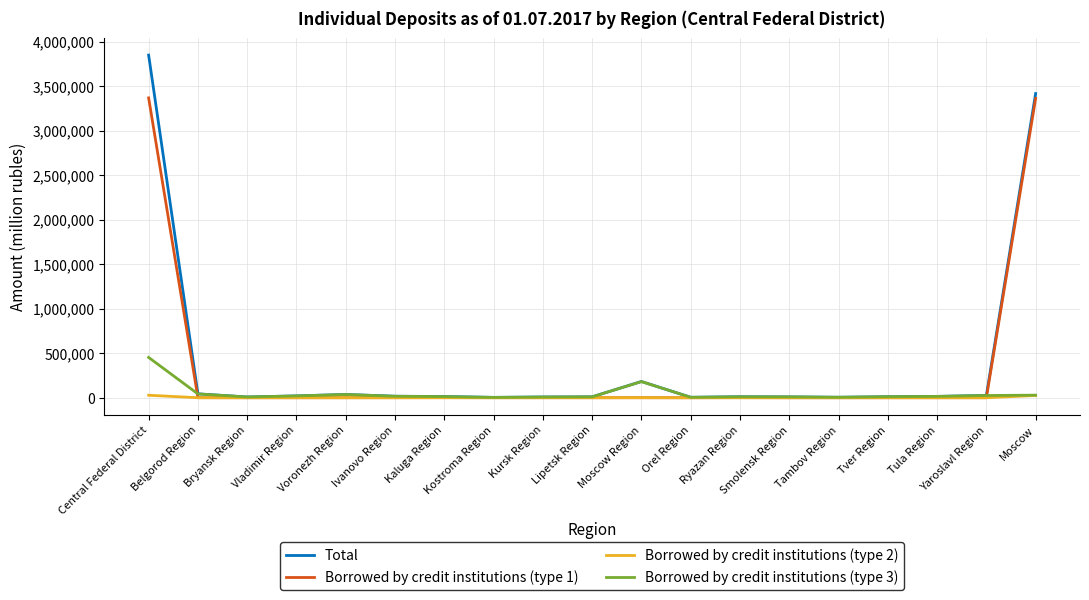

The value of Borrowed by credit institutions (type 3) at Lipetsk Region is 9982. True or false?

True